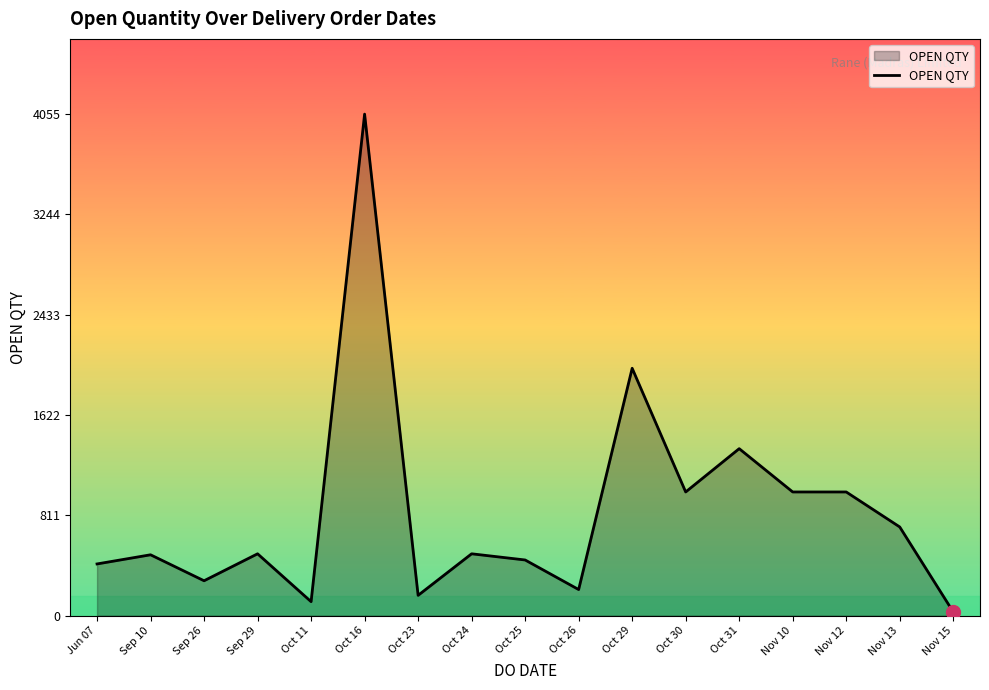

Where is the first local minimum?

Sep 26